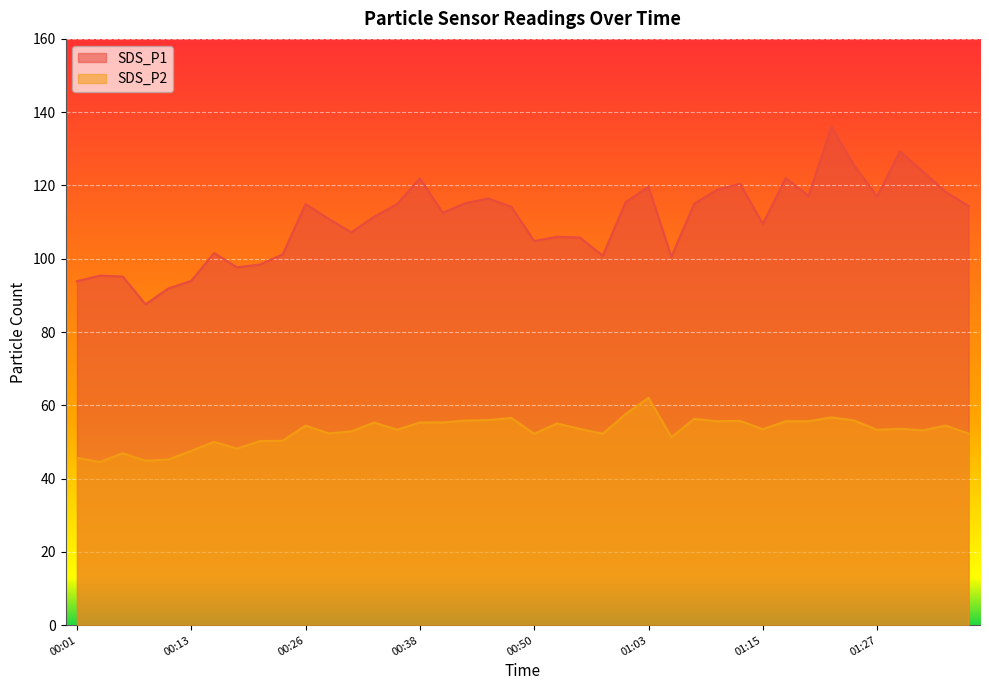

Reading left to right, extract all data points from this chart.

SDS_P1: 00:01=93.8	00:04=95.4	00:06=95.1	00:09=87.5	00:11=91.9	00:13=94.0	00:16=101.5	00:18=97.7	00:21=98.4	00:23=101.2	00:26=114.9	00:28=110.9	00:31=107.2	00:33=111.5	00:36=114.9	00:38=121.9	00:40=112.6	00:43=115.2	00:45=116.4	00:48=114.2	00:50=104.8	00:53=106.0	00:55=105.8	00:58=100.8	01:00=115.5	01:03=119.6	01:05=100.5	01:08=115.0	01:10=118.8	01:12=120.5	01:15=109.5	01:17=122.0	01:20=117.1	01:22=136.0	01:25=125.4	01:27=117.0	01:30=129.3	01:32=123.8	01:35=118.2	01:37=114.4
SDS_P2: 00:01=45.6	00:04=44.5	00:06=46.9	00:09=44.9	00:11=45.2	00:13=47.5	00:16=50.0	00:18=48.2	00:21=50.2	00:23=50.3	00:26=54.5	00:28=52.3	00:31=52.9	00:33=55.3	00:36=53.3	00:38=55.3	00:40=55.3	00:43=55.8	00:45=56.0	00:48=56.5	00:50=52.2	00:53=55.0	00:55=53.5	00:58=52.2	01:00=57.6	01:03=62.0	01:05=51.3	01:08=56.3	01:10=55.6	01:12=55.8	01:15=53.5	01:17=55.6	01:20=55.6	01:22=56.7	01:25=55.8	01:27=53.3	01:30=53.6	01:32=53.1	01:35=54.5	01:37=52.3